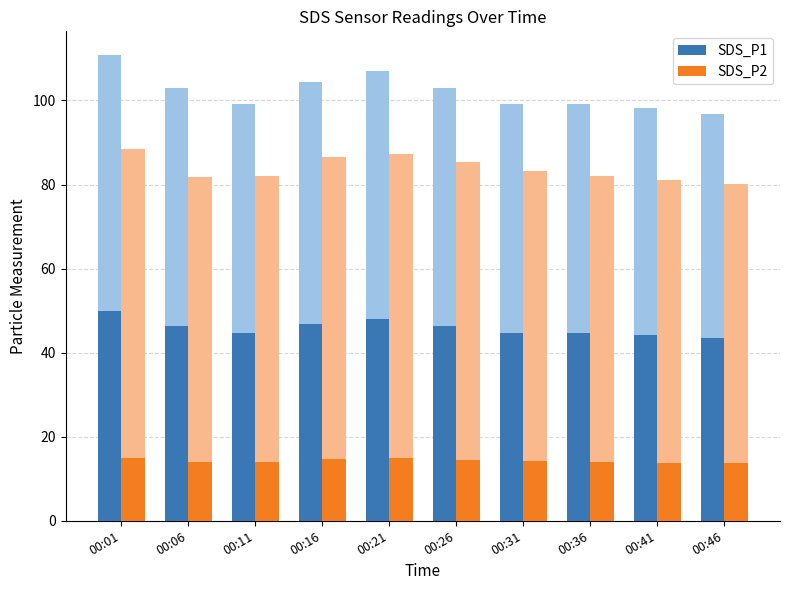

What is the value of the SDS_P1 bar at the 5th from the left?

48.1